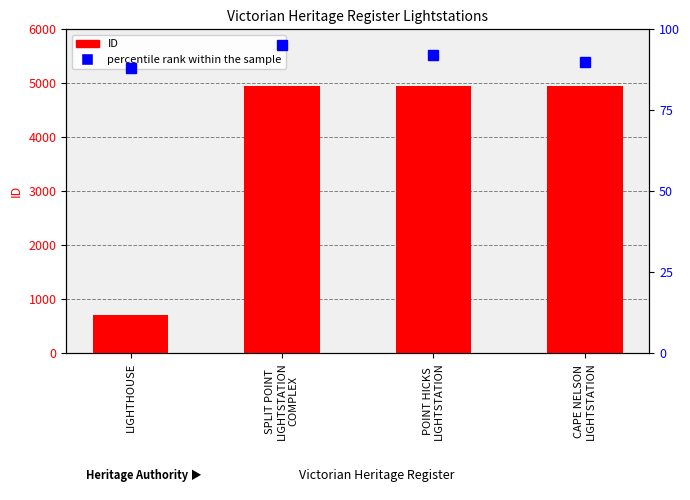

At which category is the sum across all series the highest?

CAPE NELSON
LIGHTSTATION